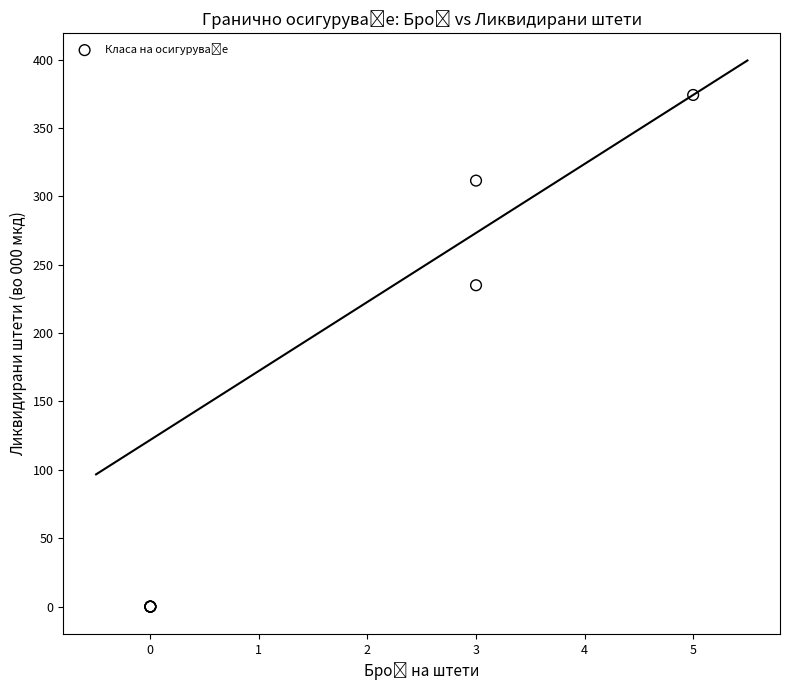

What Y value in the scatter plot is closest to 187?

235.0